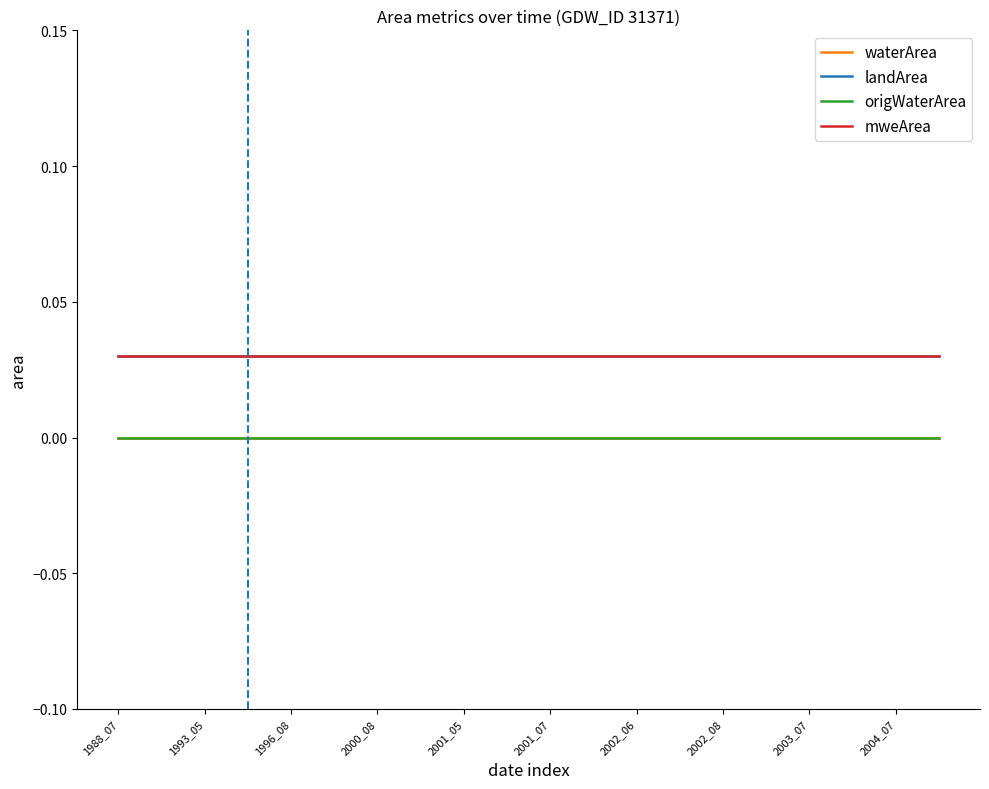

Is this an area chart (filled region under the line)?

No